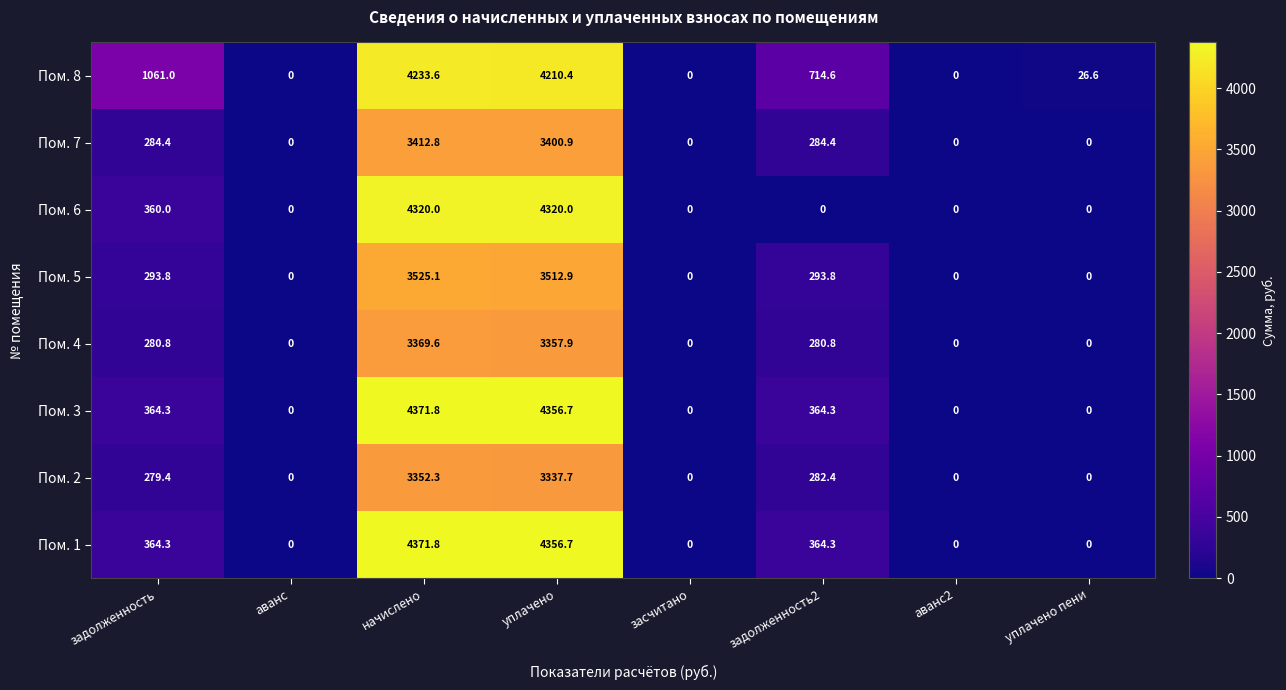

Is the value of Пом. 6 at аванс greater than the value of Пом. 2 at начислено?

No